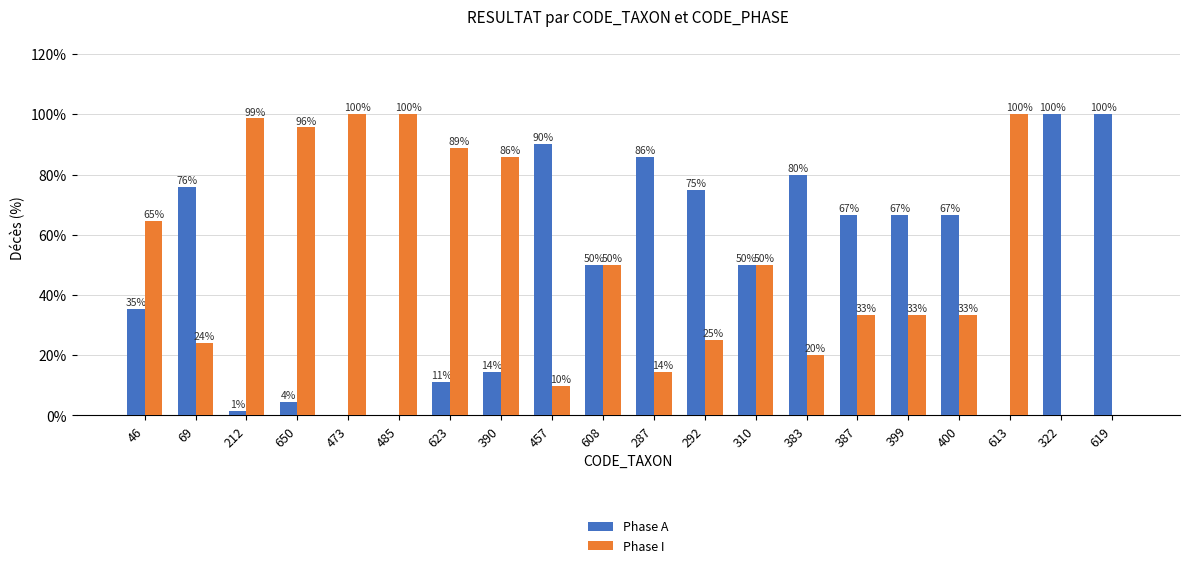

What is the highest value of the Phase I series?

100.0